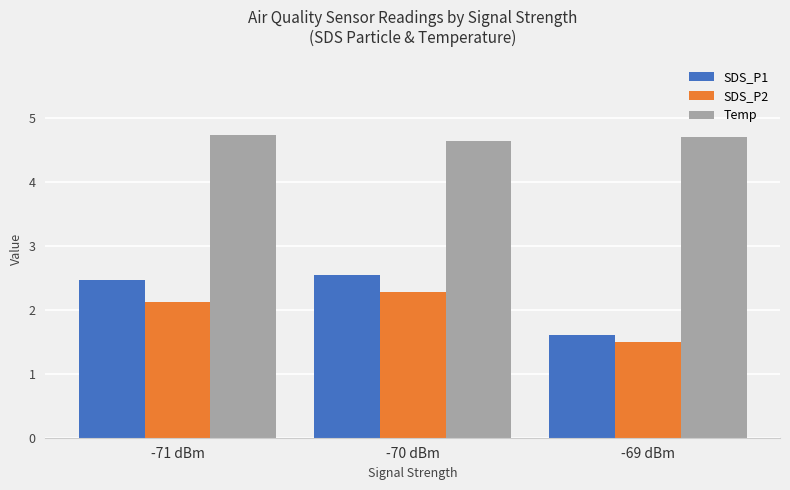

At which label does SDS_P2 reach its peak?

-70 dBm